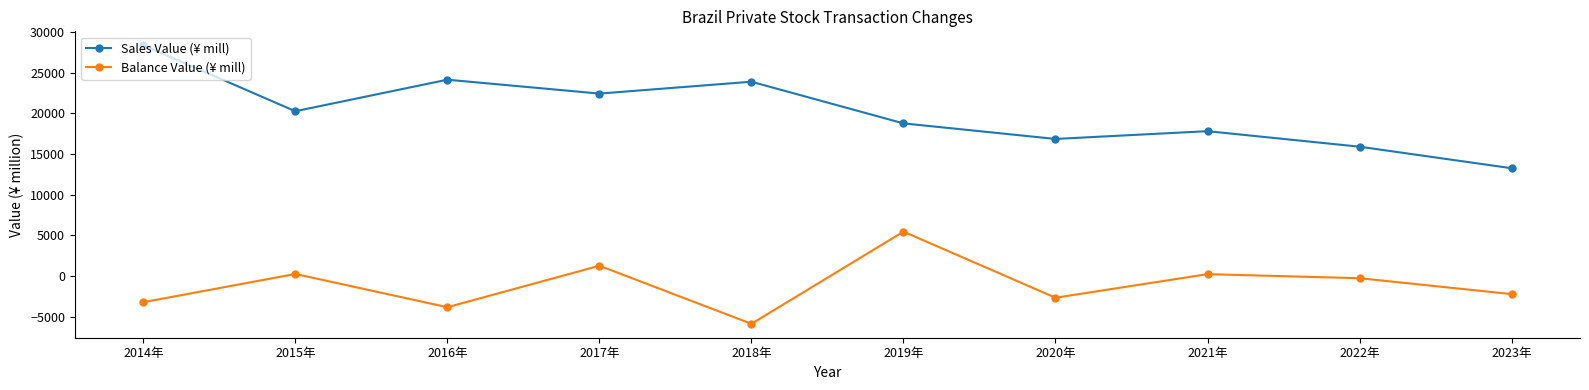

Which series has the largest total across all categories?

Sales Value (¥ mill)